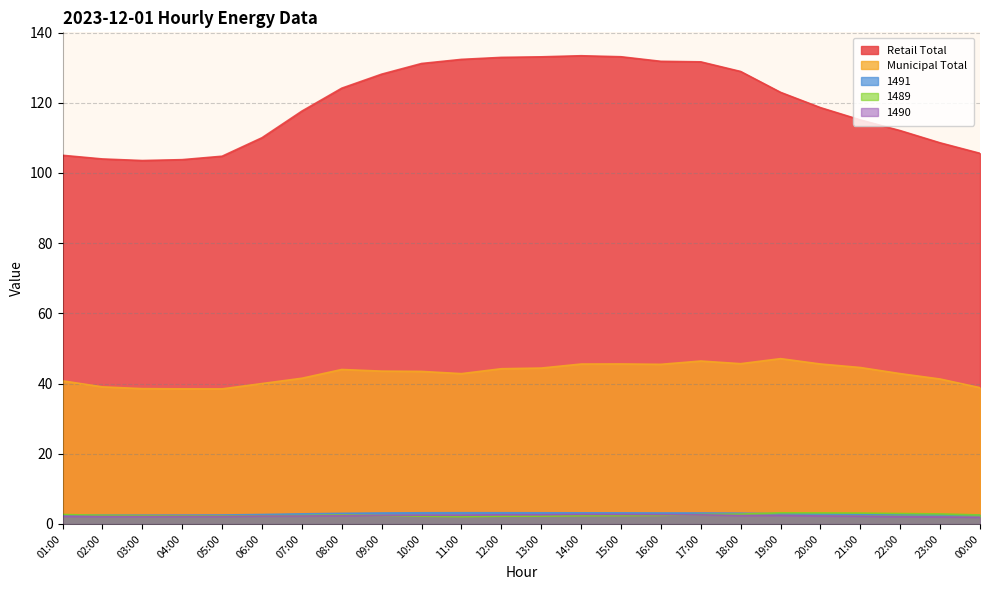

True or false: 1489 has a value of 4.8 at 23:00.

False